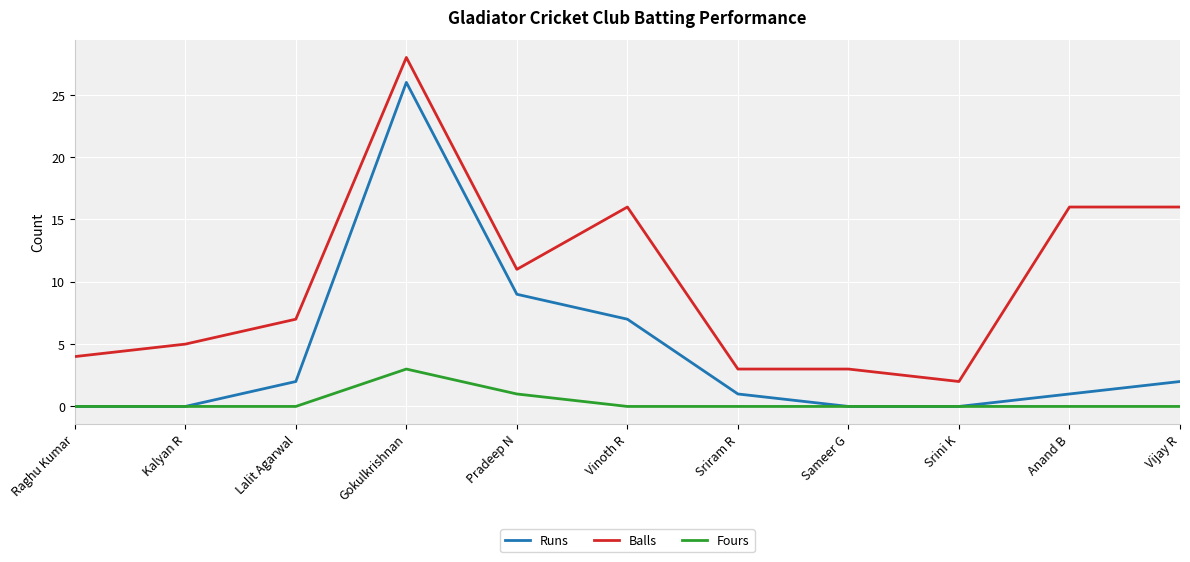

True or false: Balls and Fours intersect in this chart.

False